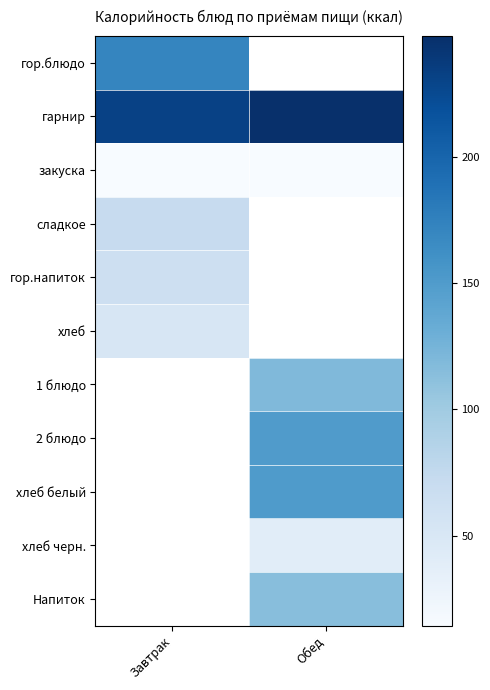

At how many categories does at least one series exceed 147?

2